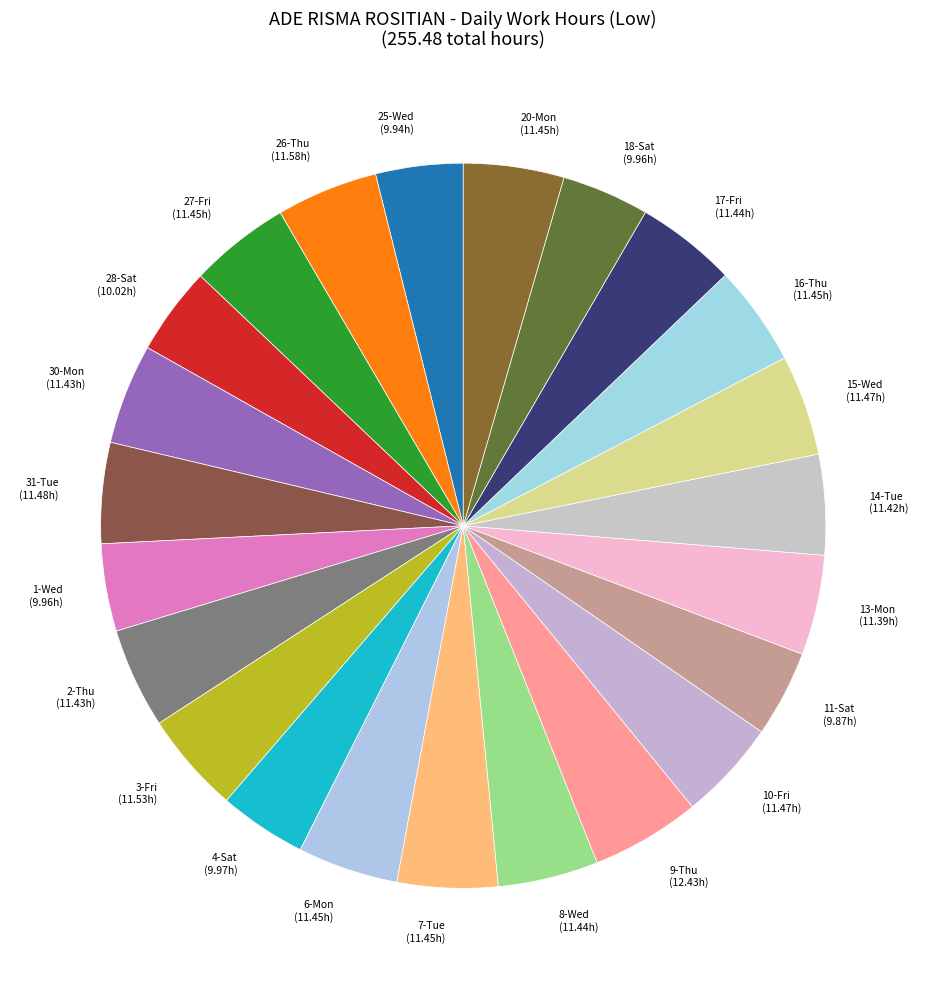

Is the sum of 6-Mon (11.45h) and 30-Mon (11.43h) greater than half?

No